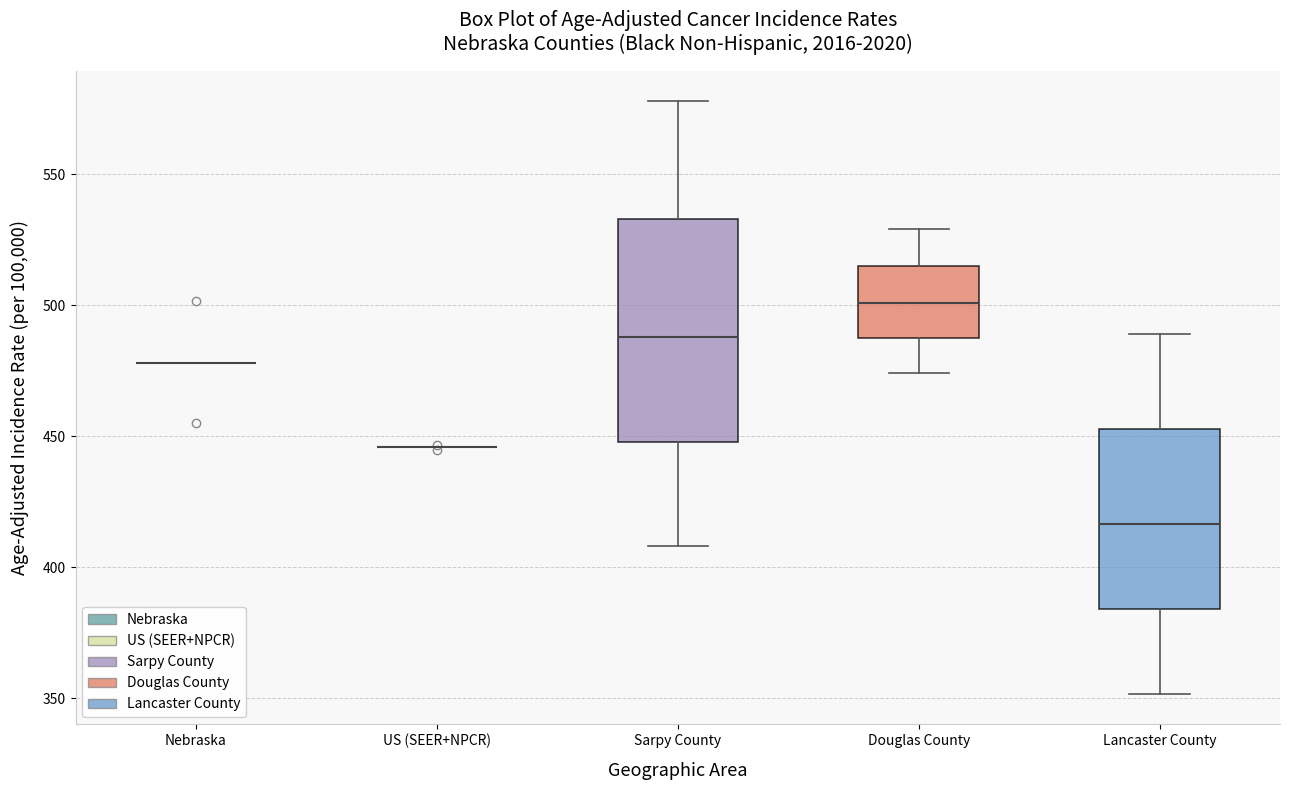

Reading left to right, read every box against the y-axis: the position of its median line, the range the box covers, and the ends of its whiskers. The values are not printed on the chart, so give them approximately, as read against the axis.

Nebraska: box collapsed to a line at 480, whiskers 480 to 480
US (SEER+NPCR): box collapsed to a line at 445, whiskers 445 to 445
Sarpy County: median 490, box 450 to 535, whiskers 410 to 580
Douglas County: median 500, box 490 to 515, whiskers 475 to 530
Lancaster County: median 415, box 385 to 455, whiskers 350 to 490